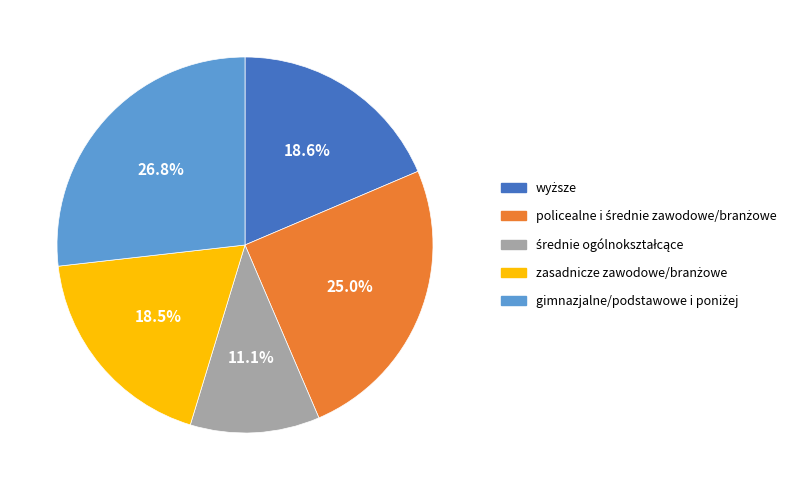

Is it true that zasadnicze zawodowe/branżowe is 27% of the pie?

False